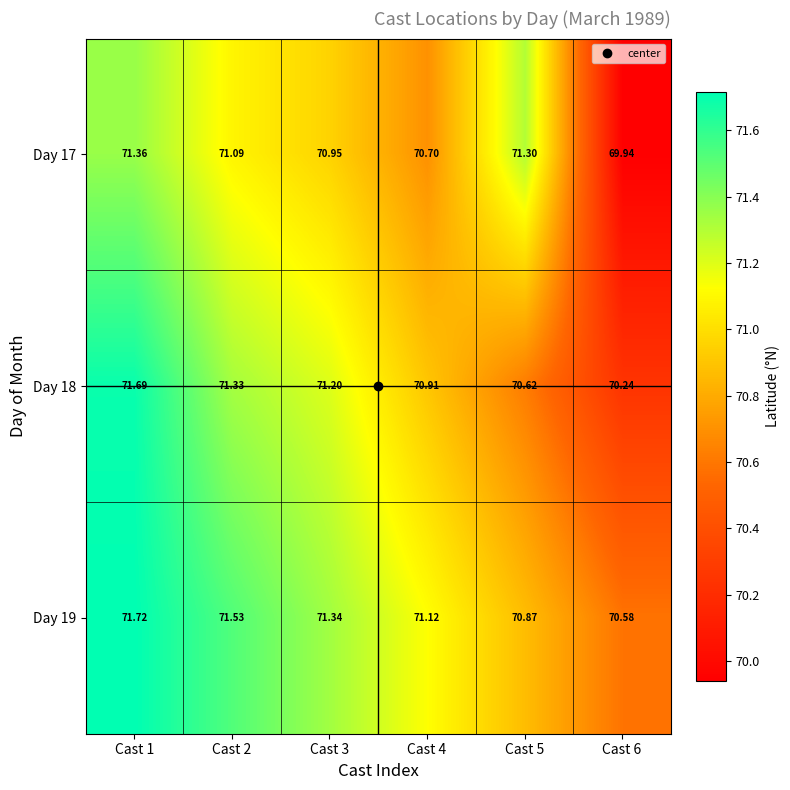

Which series has the largest total across all categories?

Day 19